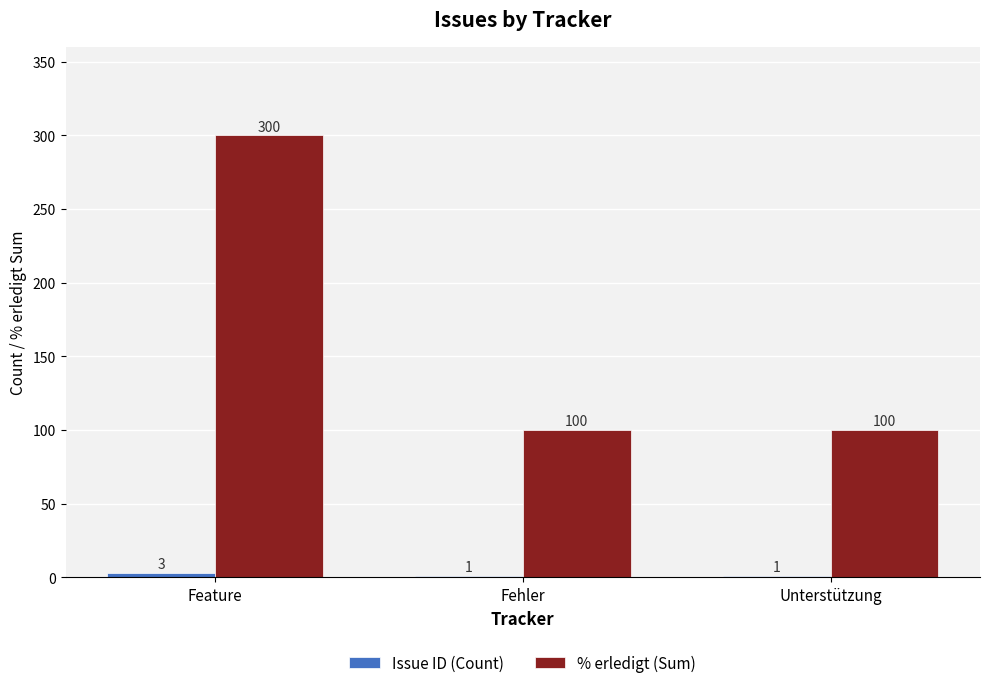

Which category has the highest value in the % erledigt (Sum) series?

Feature